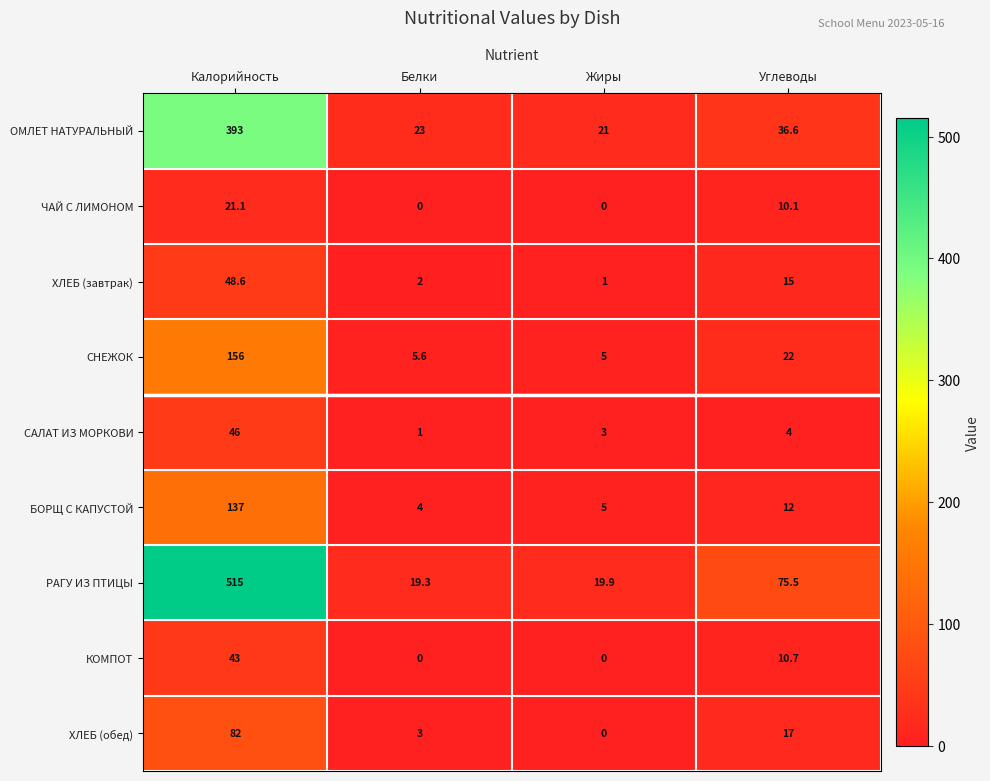

What is the greatest value displayed?

515.0